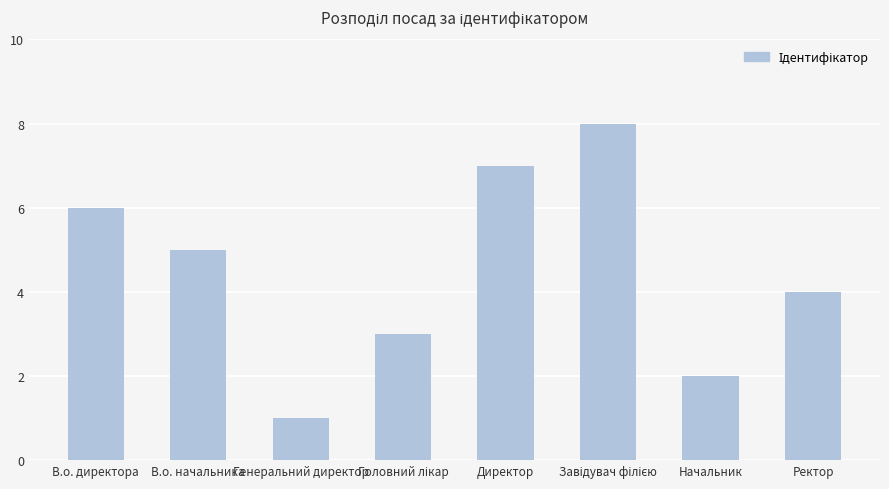

What is the sum of the values at В.о. директора and Директор?

13